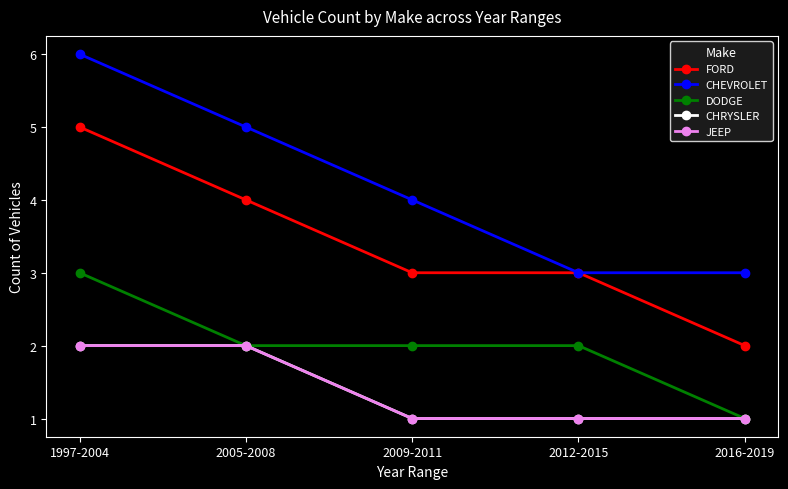

Is this an area chart (filled region under the line)?

No